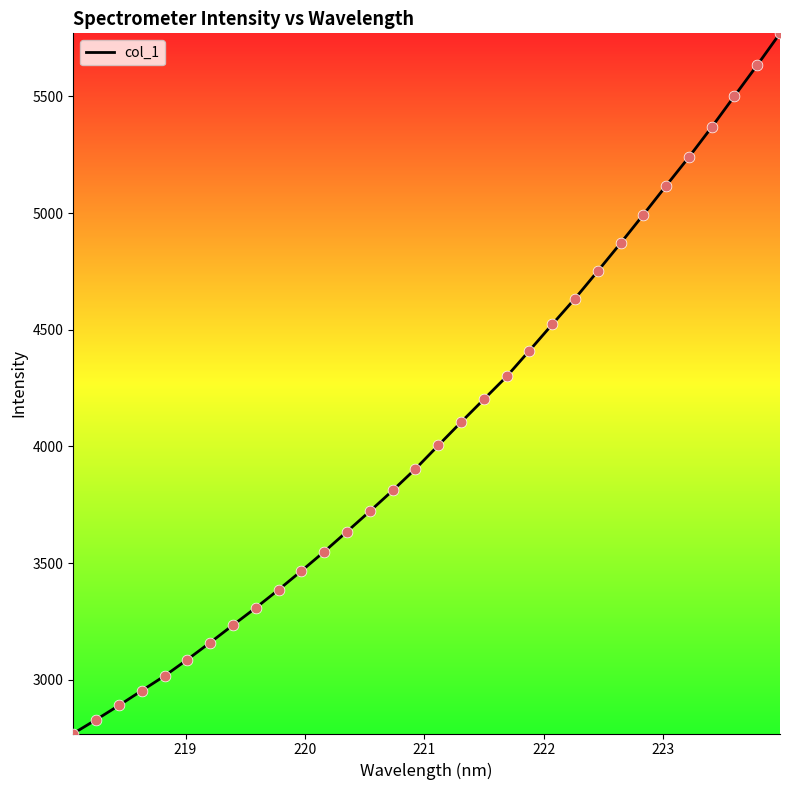

What is the smallest value displayed?

2769.9